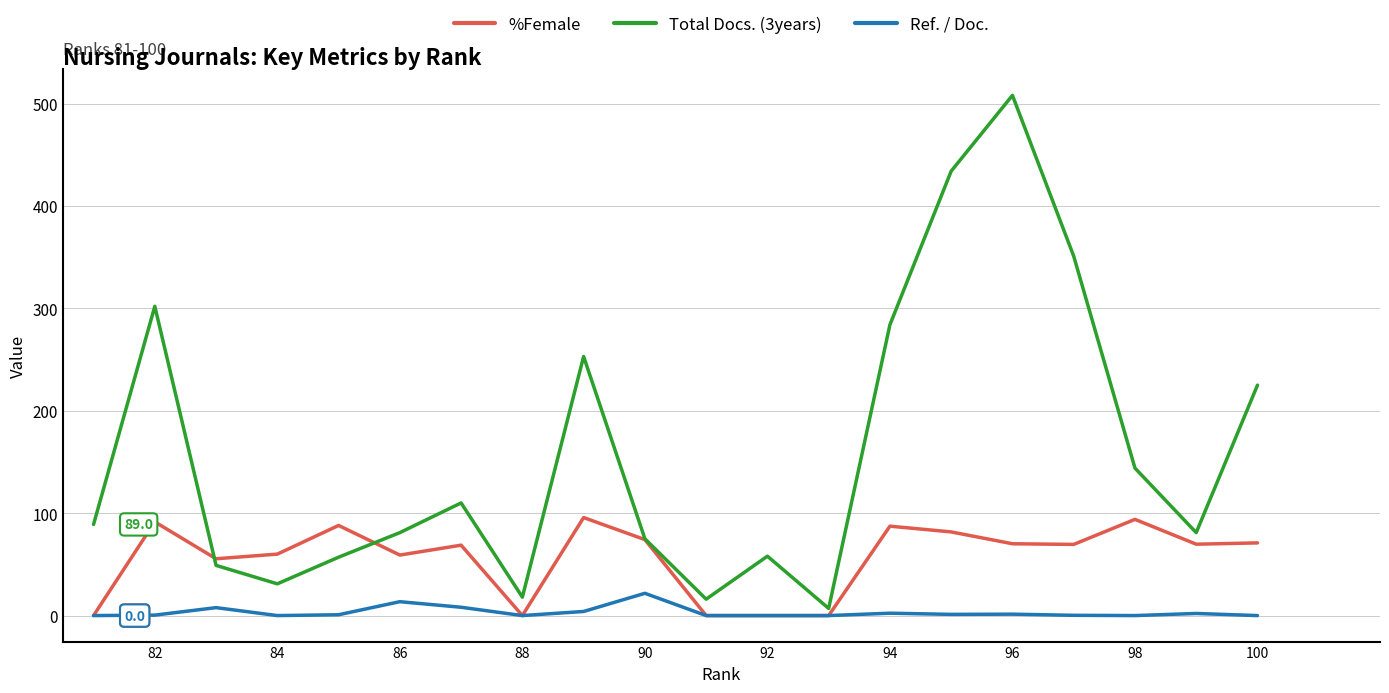

Between 96 and 82, which series saw the biggest shift?

Total Docs. (3years)